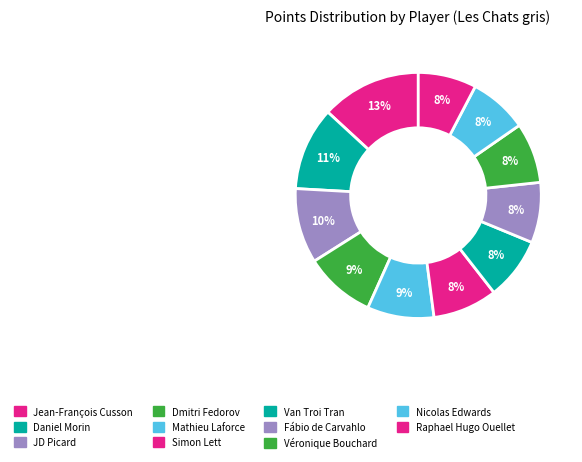

Does Nicolas Edwards account for over 50% of the chart?

No